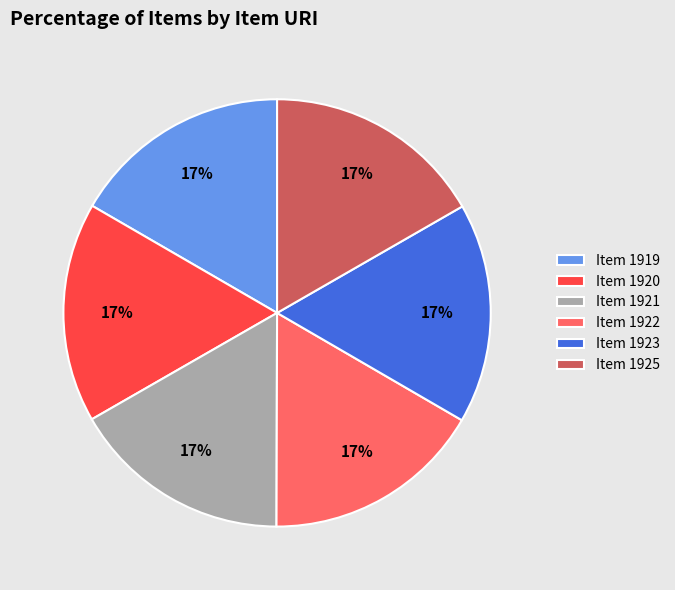

To the nearest percent, what portion does Item 1921 represent?

17%